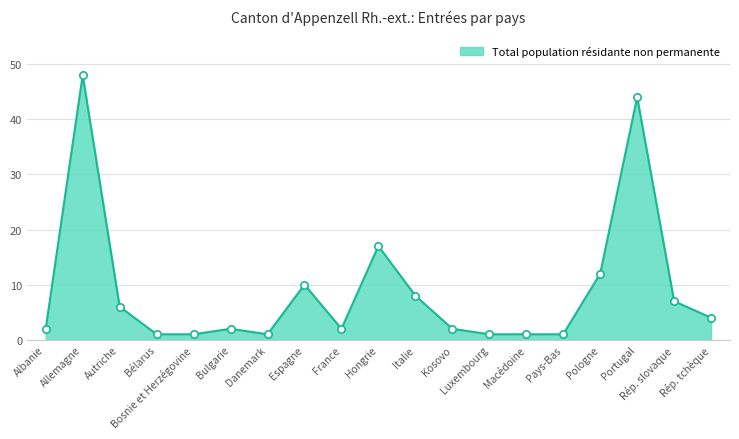

What is the maximum value shown in the chart?

48